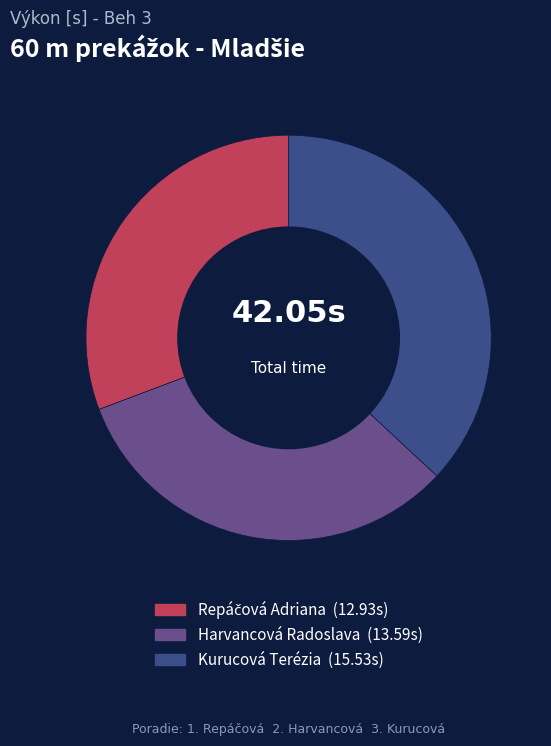

Which has a higher value, Kurucová Terézia or Harvancová Radoslava?

Kurucová Terézia